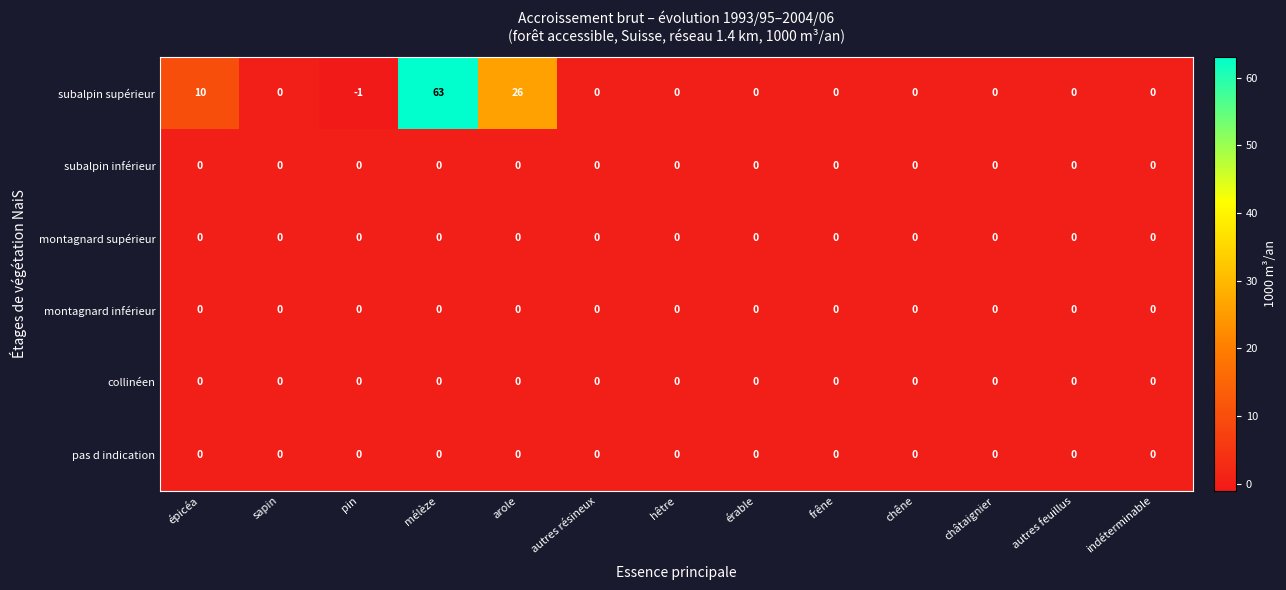

What value does the subalpin supérieur series have at épicéa, to the nearest 5?

10